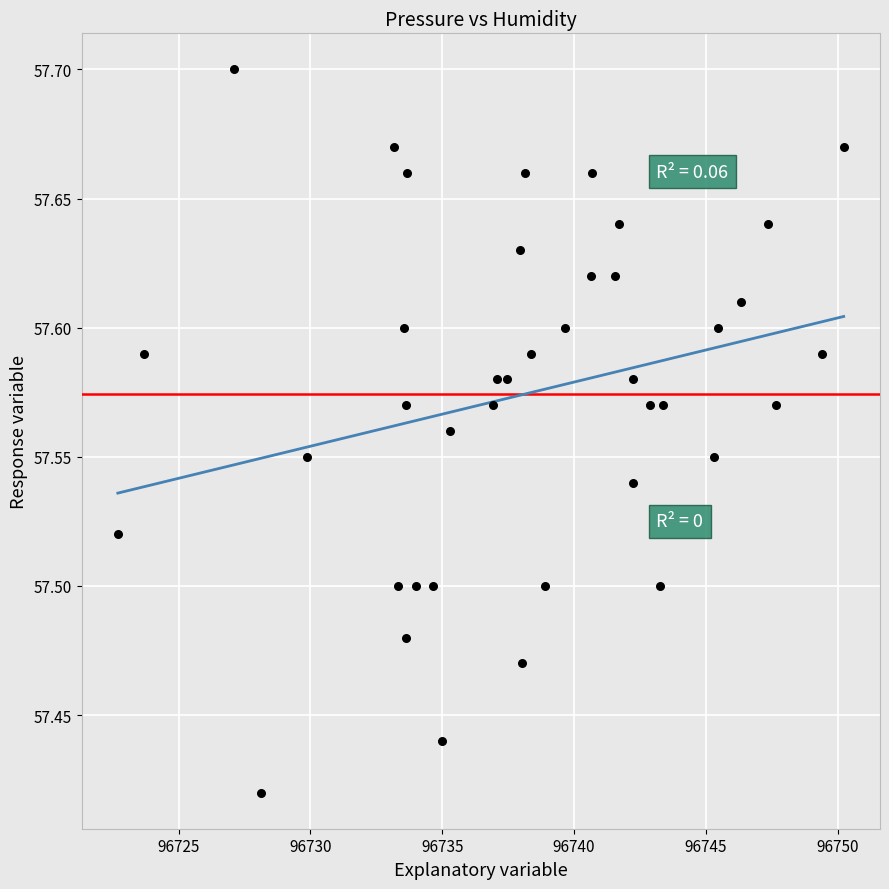

What is the range of X values (max minus min)?

27.5